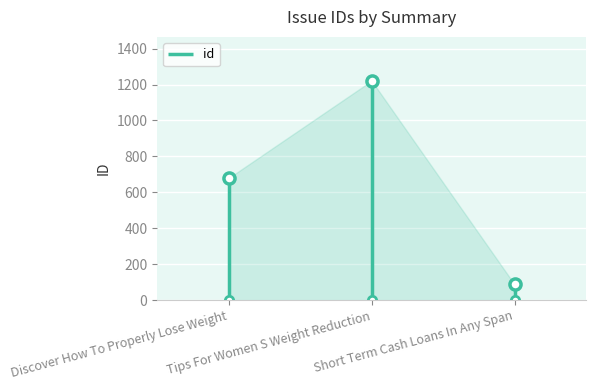

List the labels in order of value, smallest first.

Short Term Cash Loans In Any Span, Discover How To Properly Lose Weight, Tips For Women S Weight Reduction